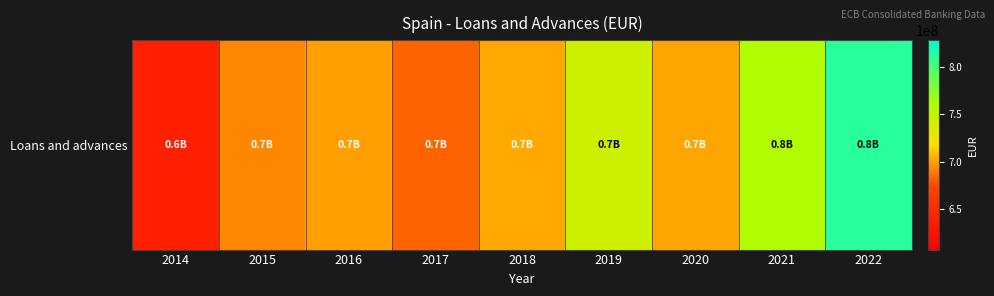

What is the difference between the values at 2016 and 2021?

57759399